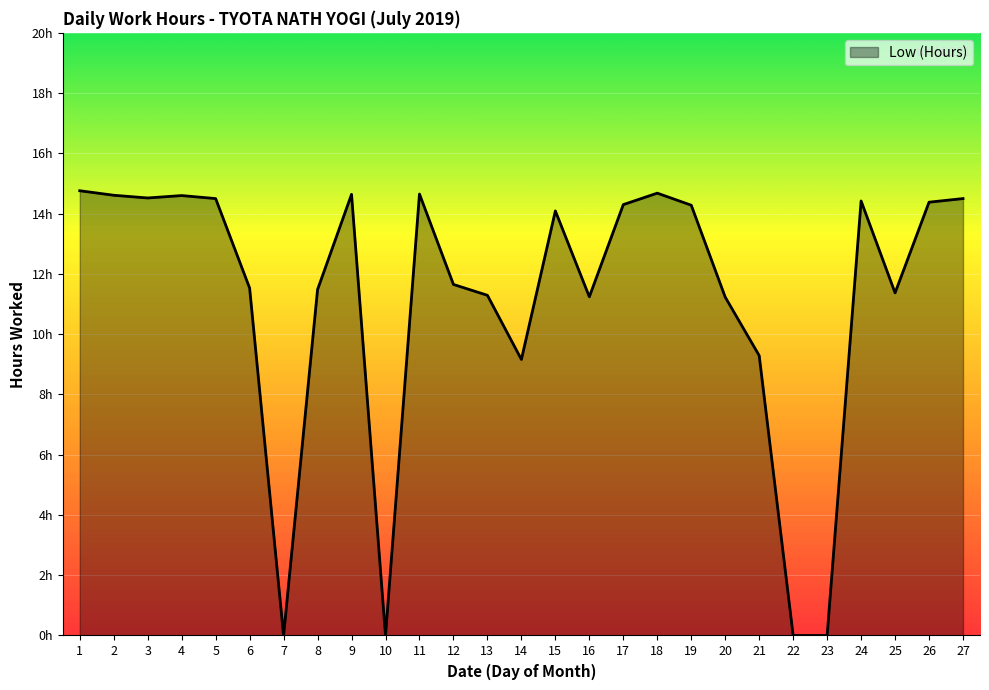

Reading right to left, what are all the values shown in this chart?

27=14.5	26=14.4	25=11.4	24=14.4	23=0.0	22=0.0	21=9.3	20=11.2	19=14.3	18=14.7	17=14.3	16=11.2	15=14.1	14=9.2	13=11.3	12=11.7	11=14.7	10=0.0	9=14.6	8=11.5	7=0.0	6=11.5	5=14.5	4=14.6	3=14.5	2=14.6	1=14.8